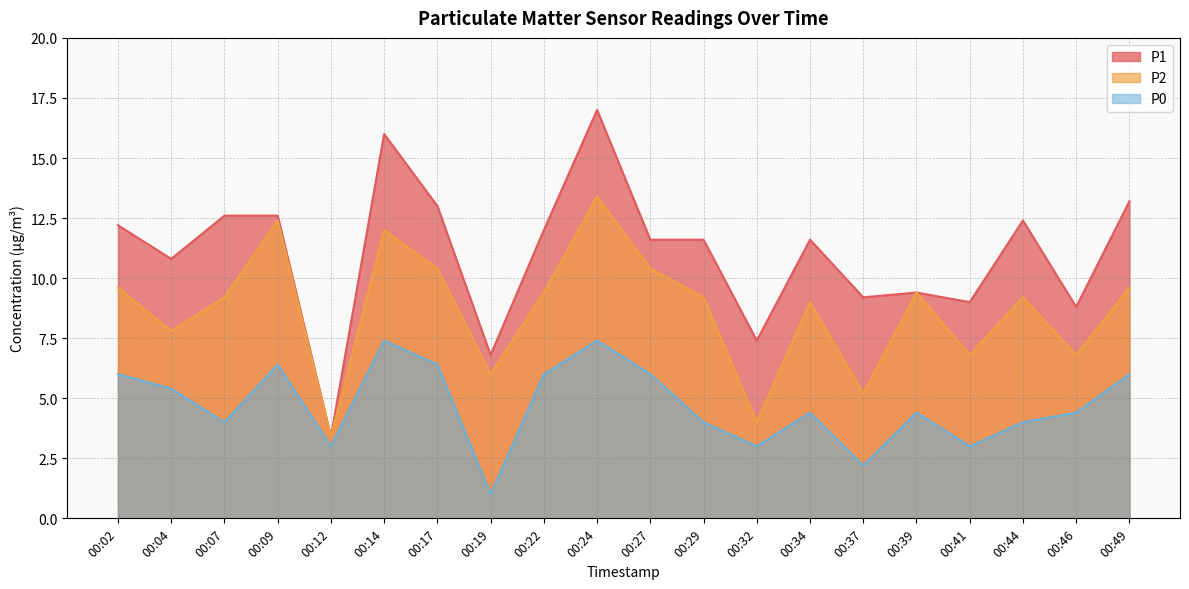

What is the difference between the maximum and second lowest values in the P0 series?

5.2